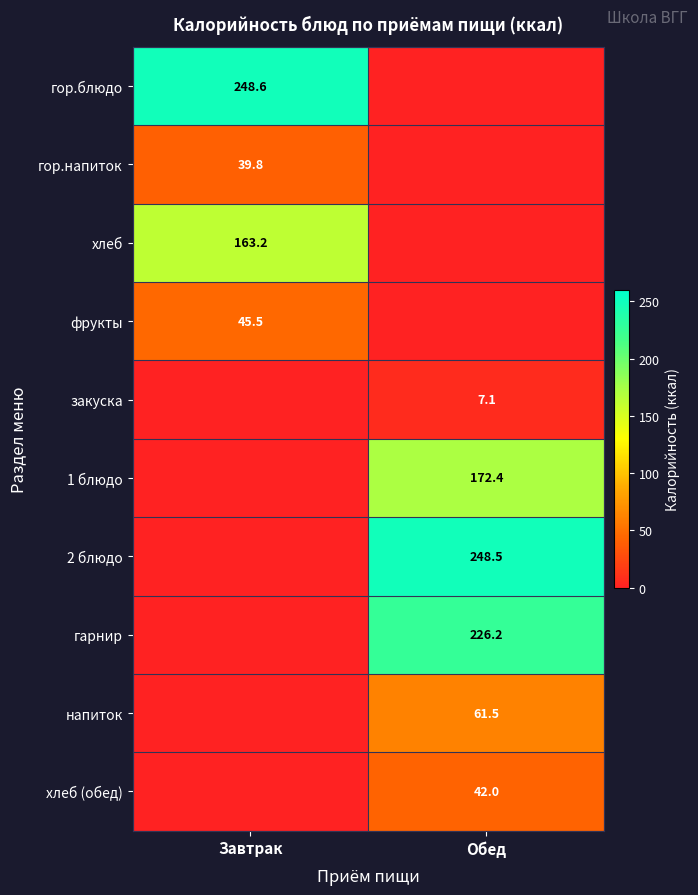

Is the value of закуска at Обед greater than the value of гор.блюдо at Завтрак?

No